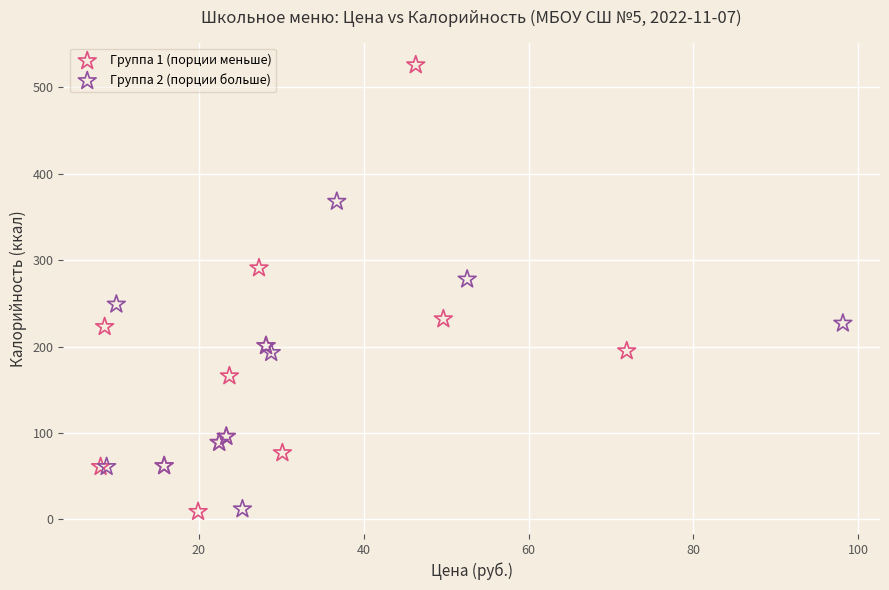

Which series has the widest spread of Y values?

Группа 1 (порции меньше)